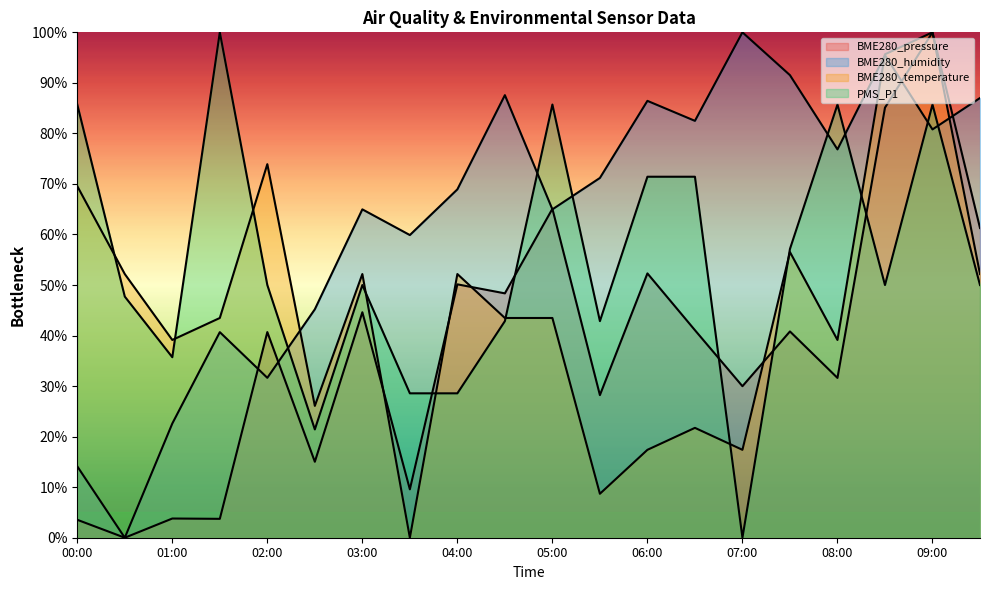

Does the chart display data point markers on the line(s)?

No